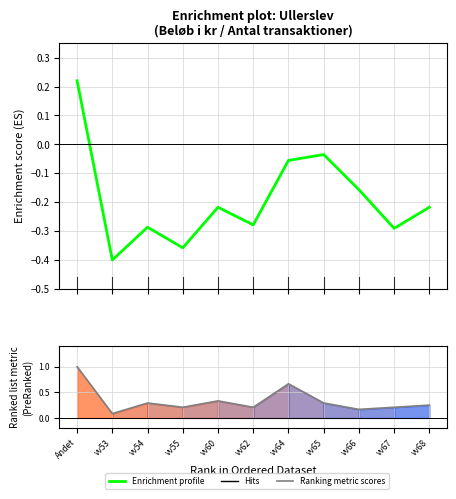

What value does the Enrichment profile series have at Andet?

0.2